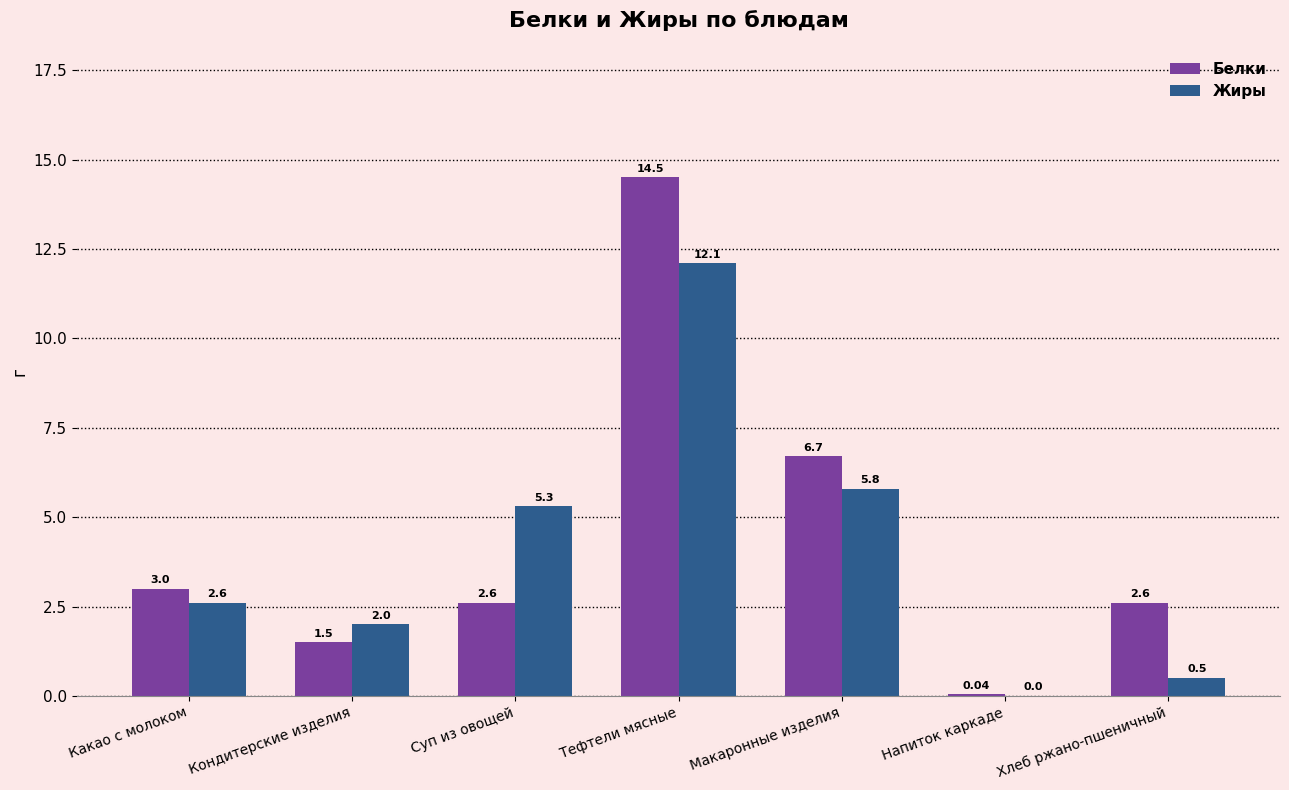

What is the sum of all Жиры values?

28.3